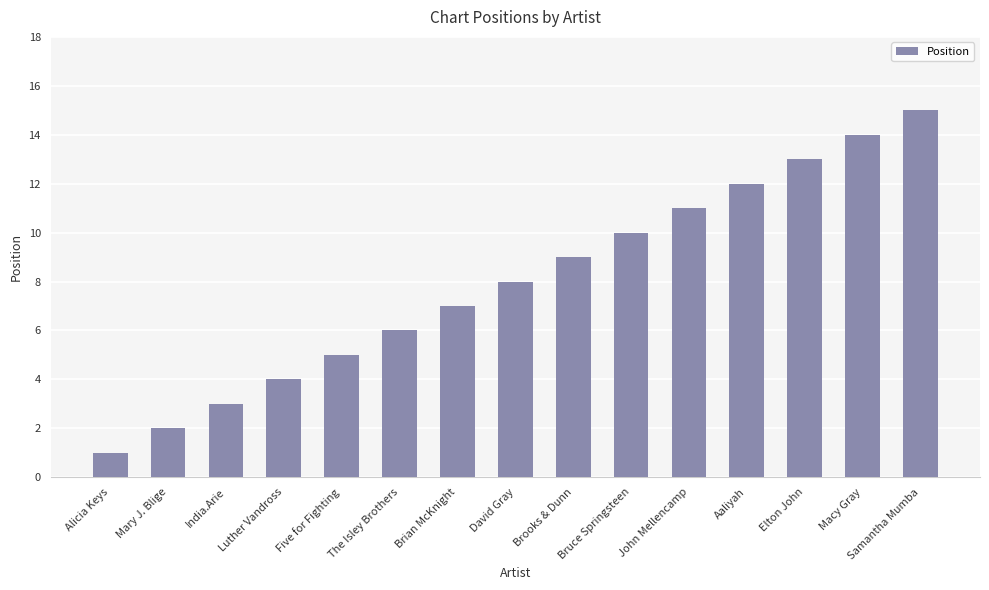

Reading left to right, list all the values displayed in this chart.

Alicia Keys=1	Mary J. Blige=2	India.Arie=3	Luther Vandross=4	Five for Fighting=5	The Isley Brothers=6	Brian McKnight=7	David Gray=8	Brooks & Dunn=9	Bruce Springsteen=10	John Mellencamp=11	Aaliyah=12	Elton John=13	Macy Gray=14	Samantha Mumba=15